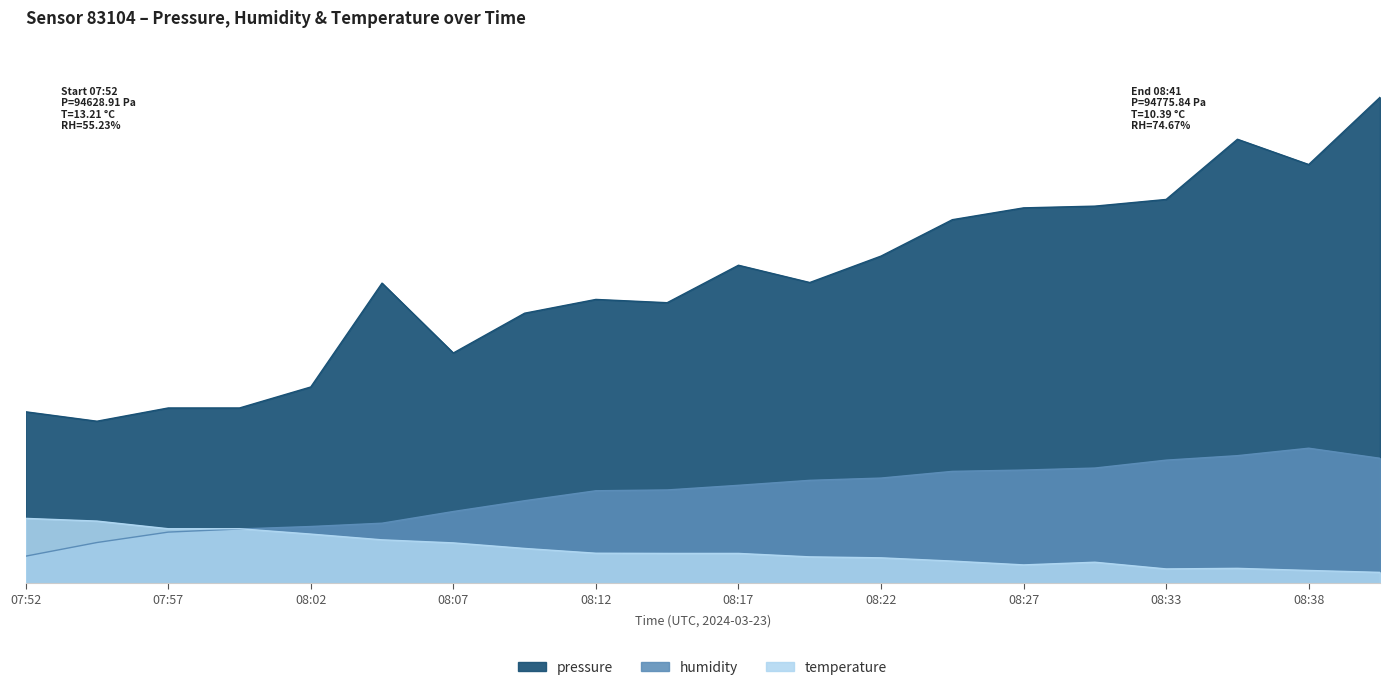

At 07:54, list the series in order from smallest to largest.

humidity, temperature, pressure